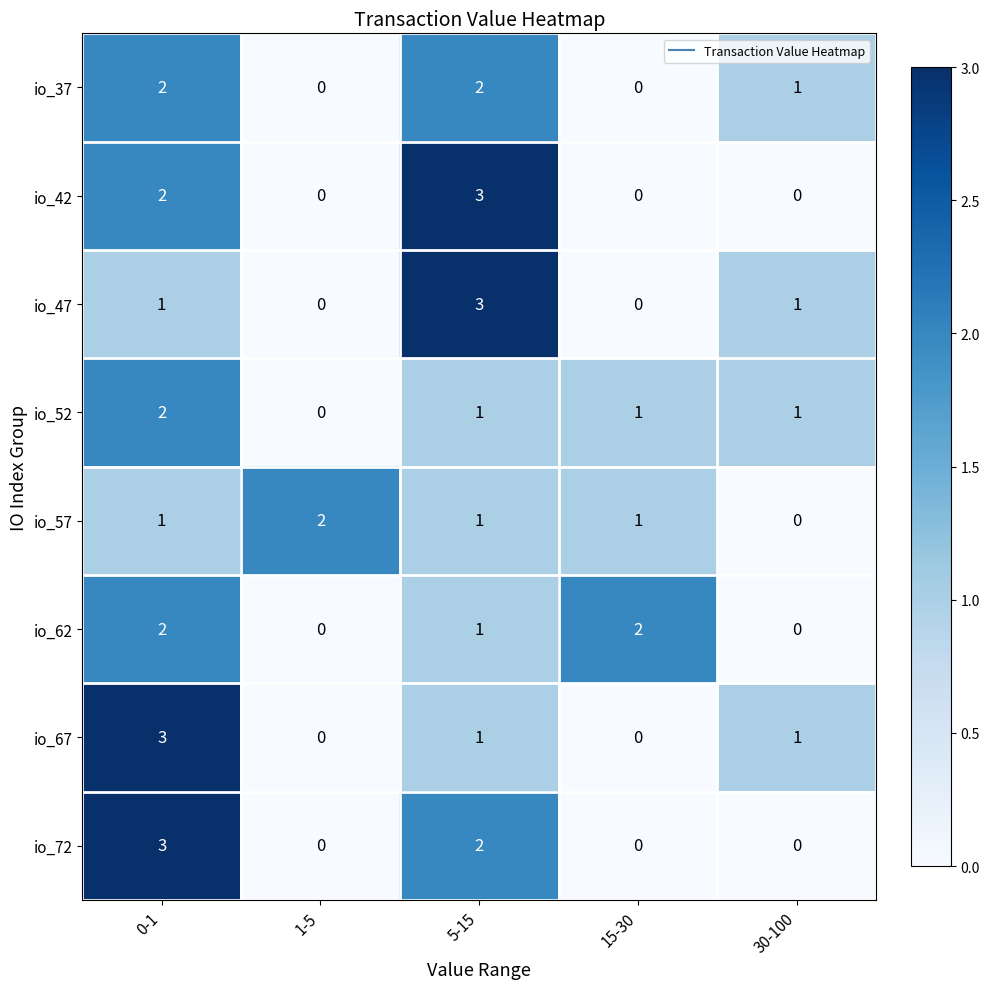

The io_52 series shows 1 at 5-15. True or false?

True